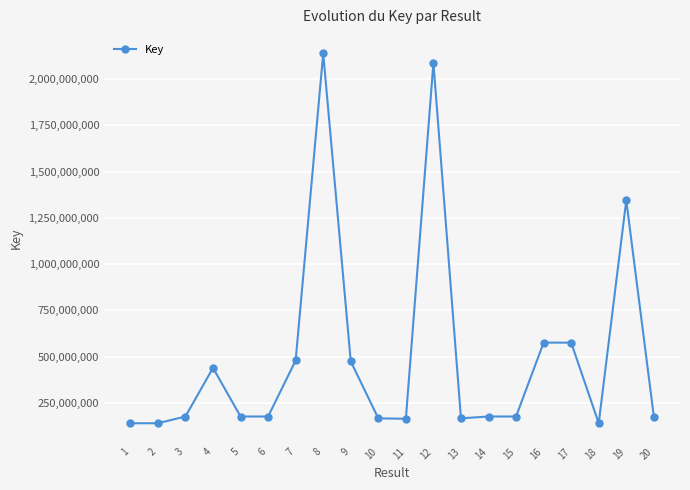

What is the maximum value shown in the chart?

2137653174